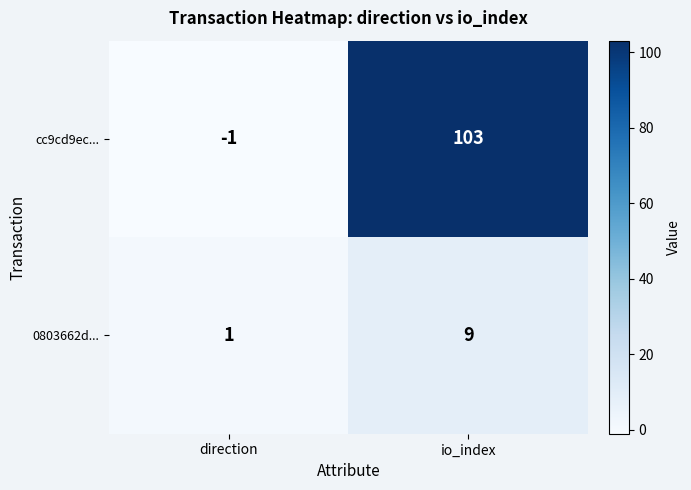

Is it true that 0803662d... equals 12 at io_index?

False